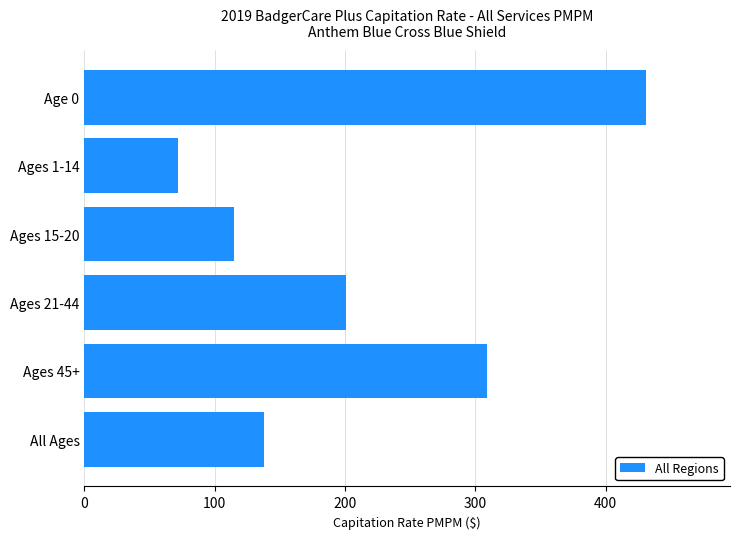

At which category does the chart reach its minimum across all series?

Ages 1-14